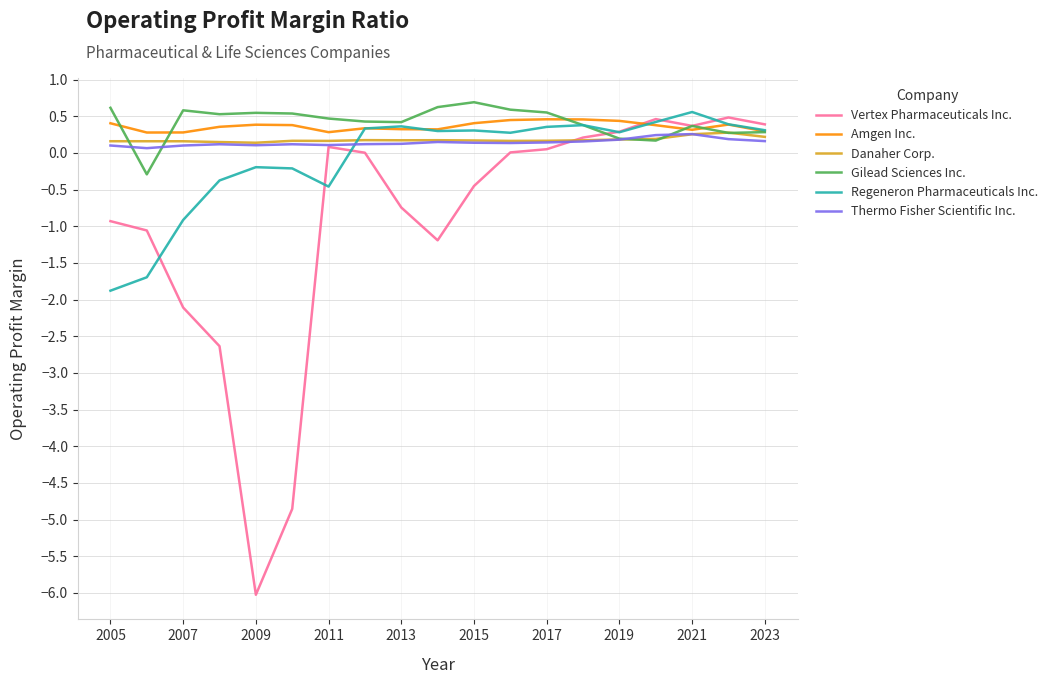

Which series has the largest range (max minus min)?

Vertex Pharmaceuticals Inc.